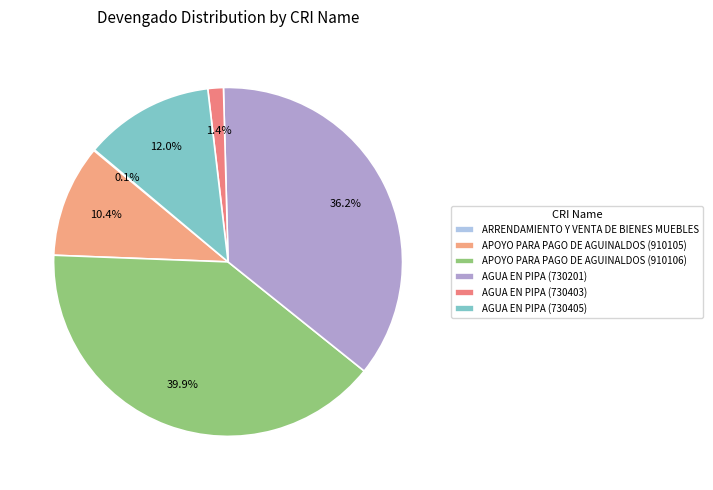

Count the number of slices in the pie.

6